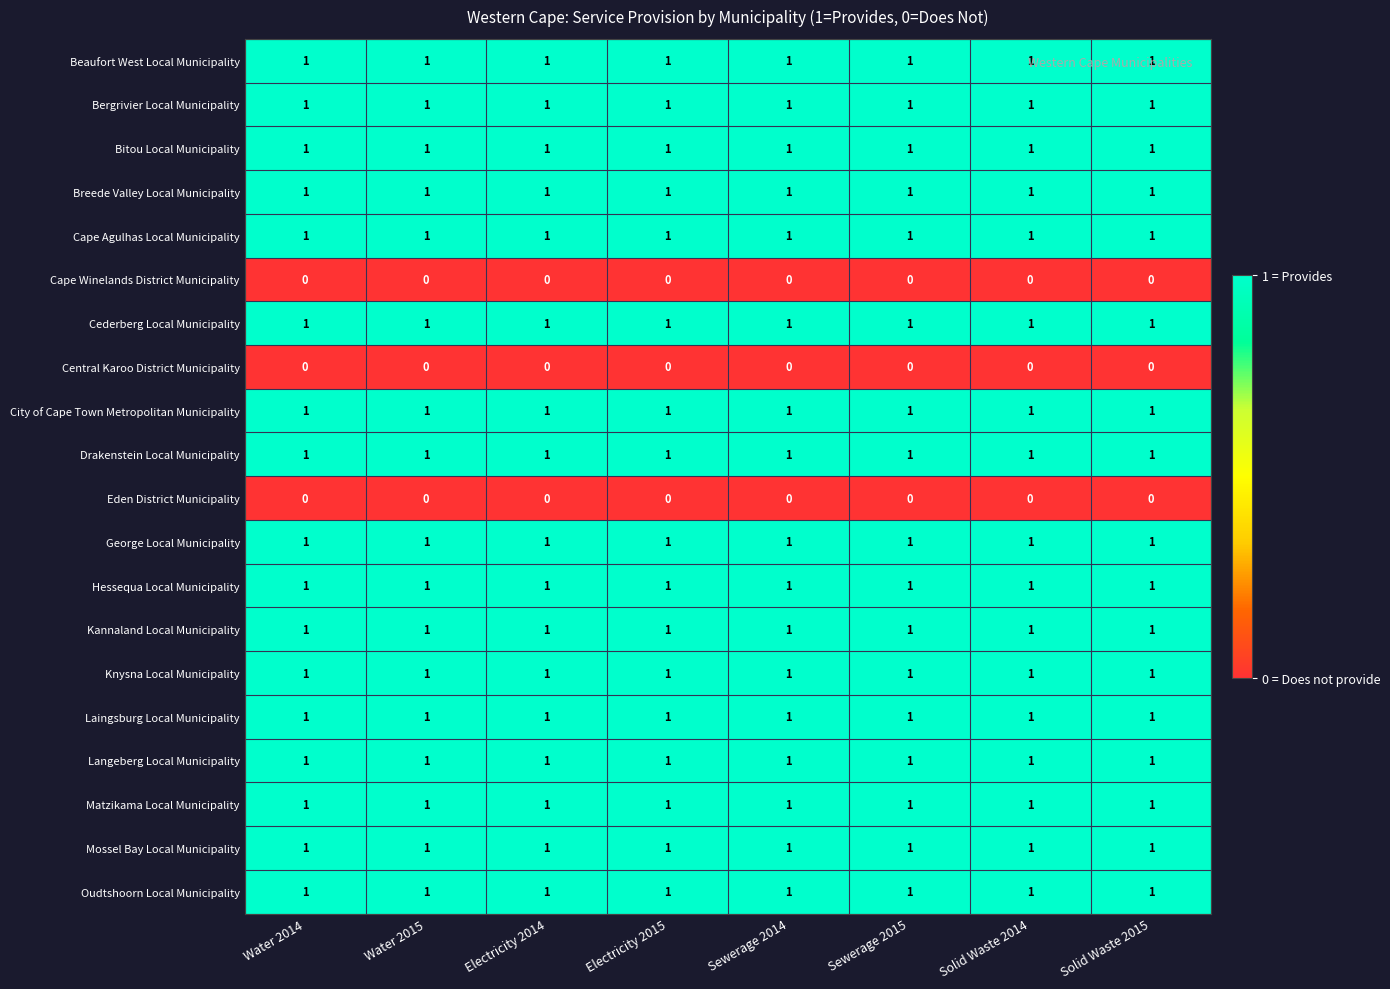

At how many categories does at least one series exceed 0?

8